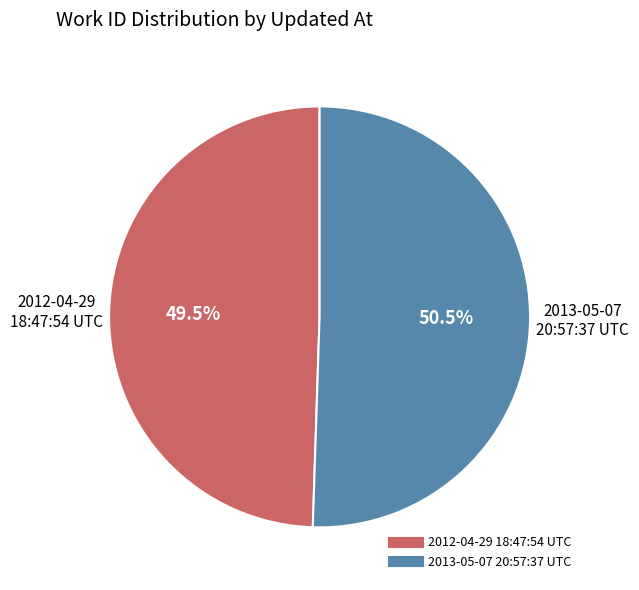

How many slices are in this pie chart?

2